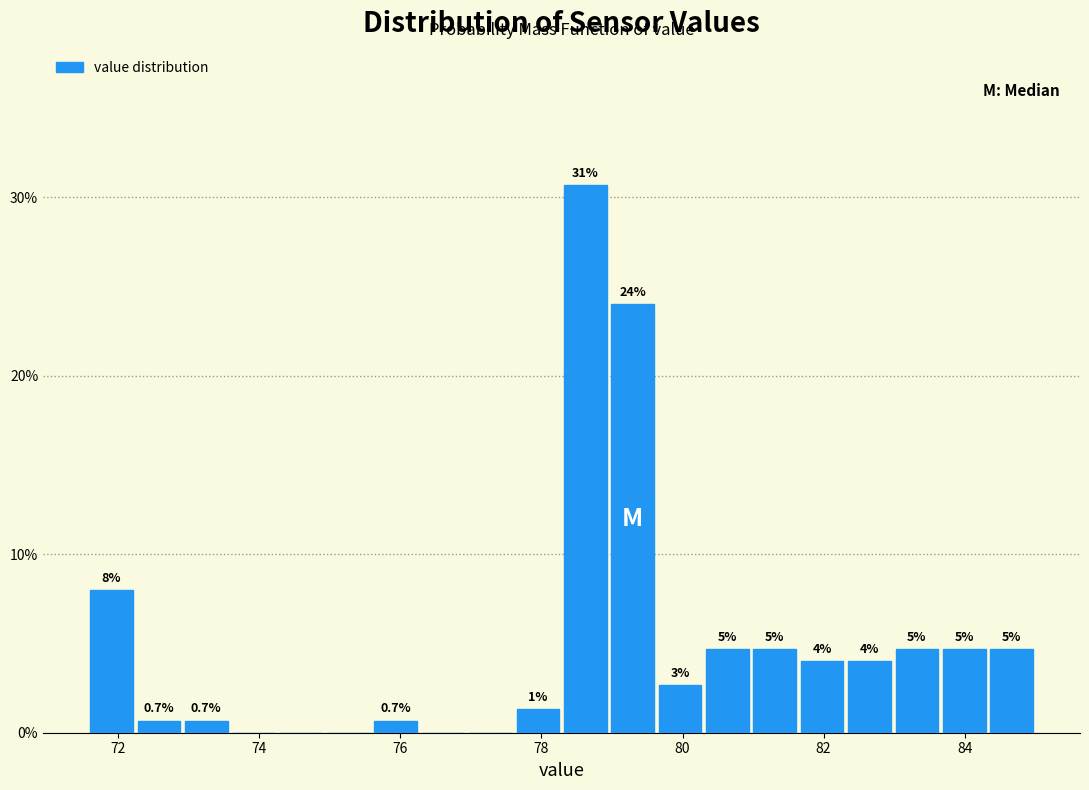

Around what value on the x-axis is the tallest bar? Give the approximate position of its centre, as read against the axis.

78.6